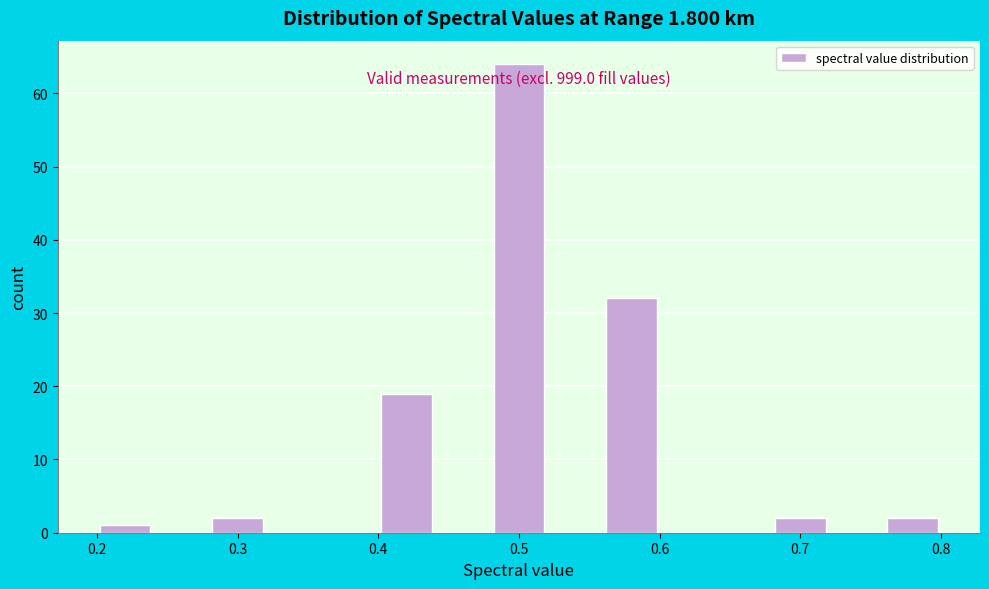

Over which range of the x-axis is the bar tallest?

0.48 to 0.52